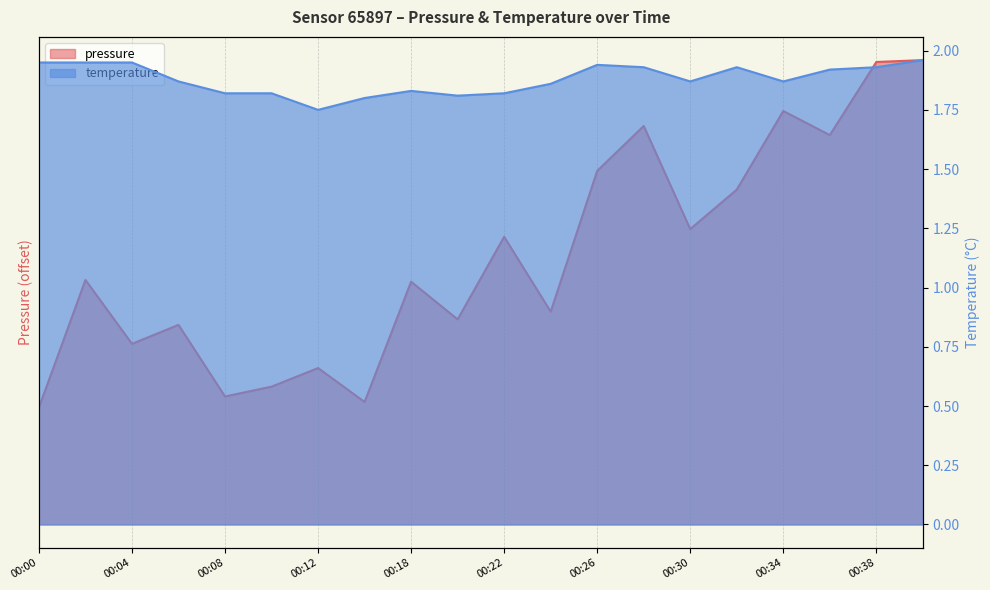

What are all the series names shown in the legend?

pressure, temperature